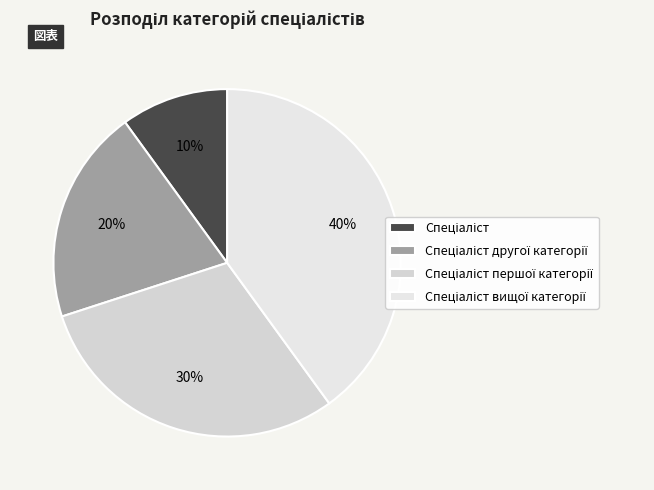

True or false: Спеціаліст першої категорії accounts for 20% of the total.

False